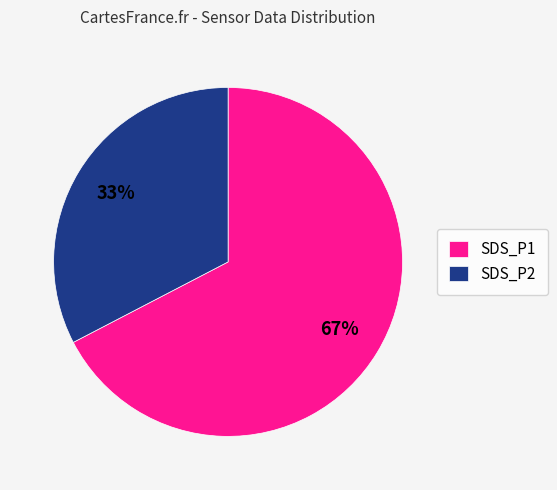

Which slice is the smallest?

SDS_P2